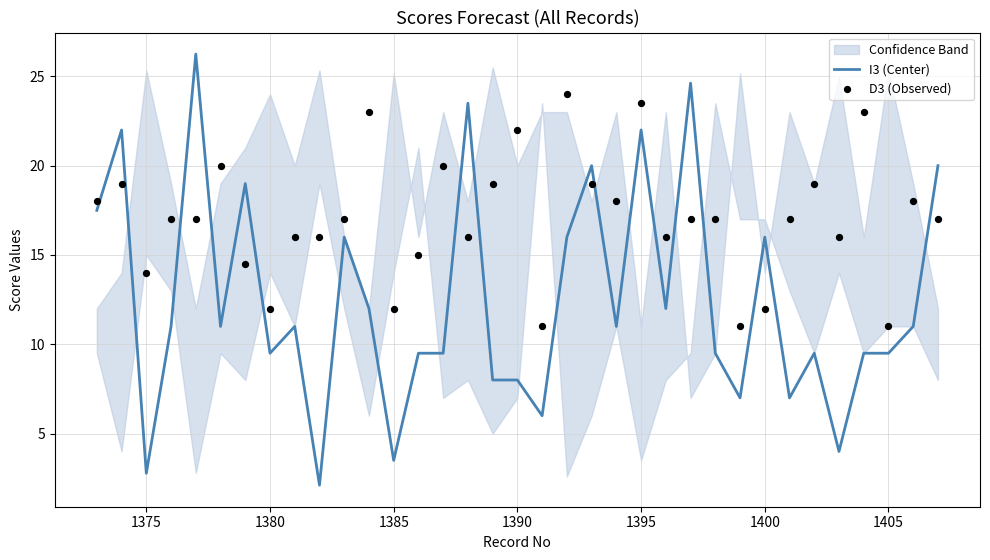

True or false: I3 (Center) has a value of 1.6 at 1375.

False